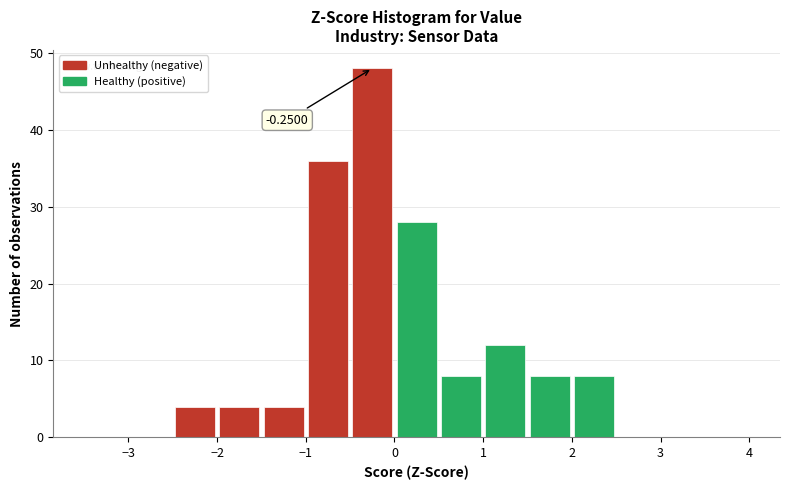

Over which range of the x-axis is the bar tallest?

-0.5 to 0.0